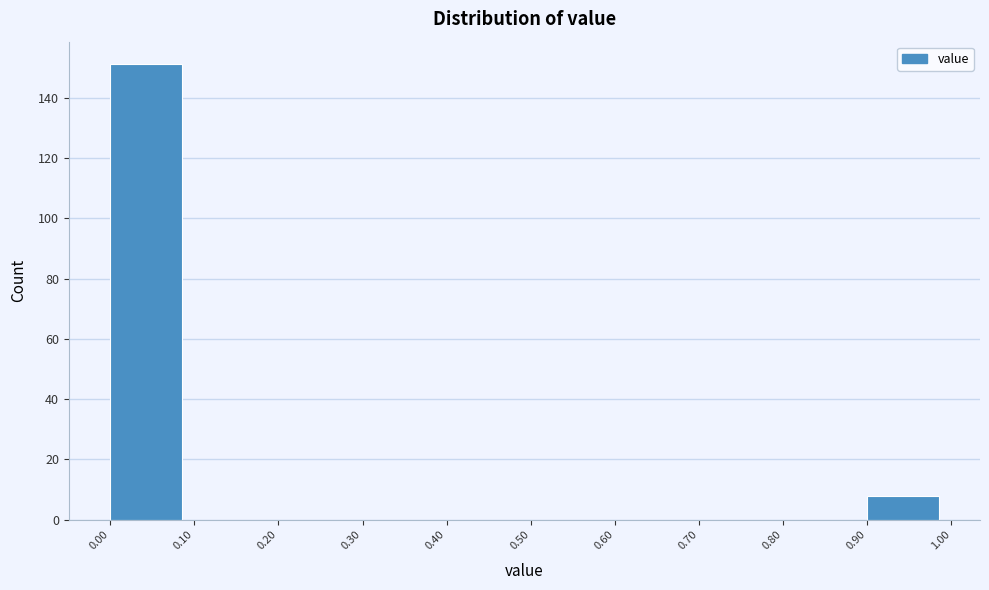

Which range on the x-axis has the tallest bar?

0.00 to 0.10